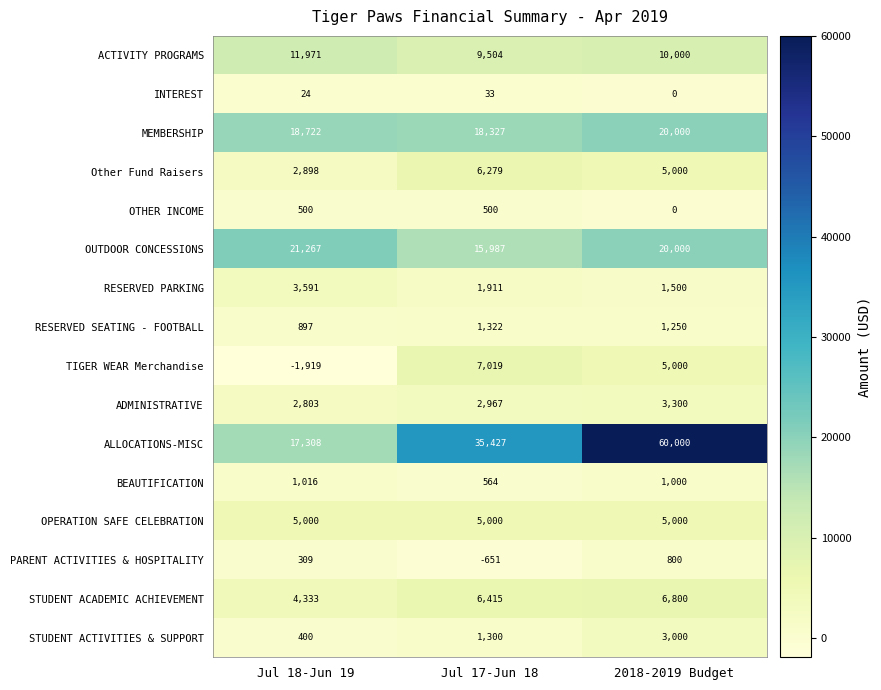

What is the spread (max minus min) of values at 2018-2019 Budget?

60000